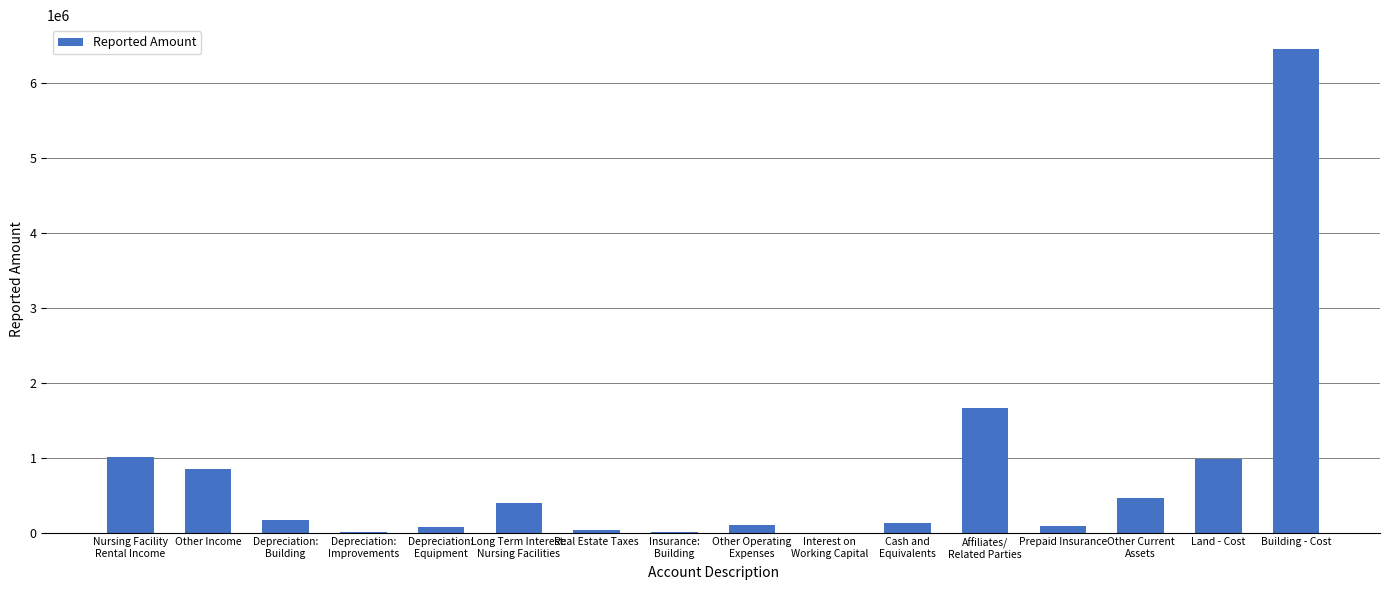

Which label corresponds to the largest value in the chart?

Building - Cost